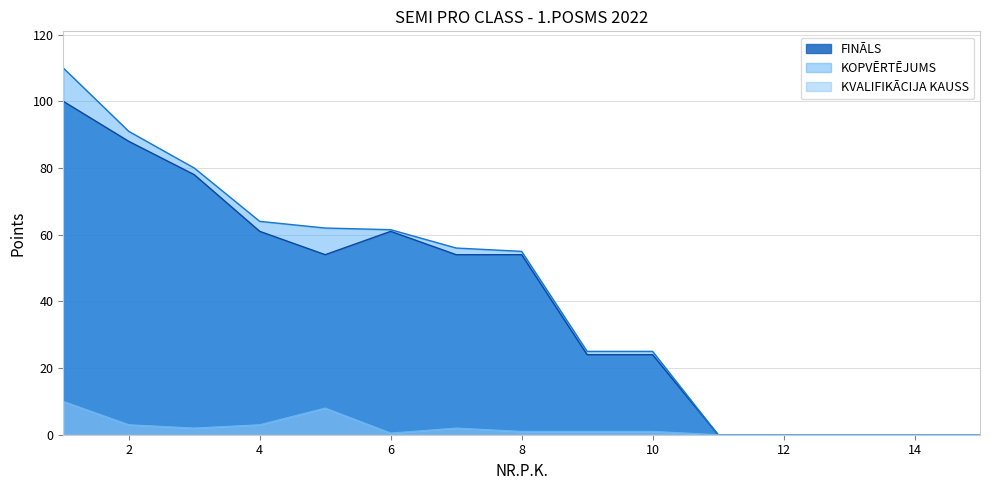

True or false: KOPVĒRTĒJUMS and FINĀLS cross at least once.

False